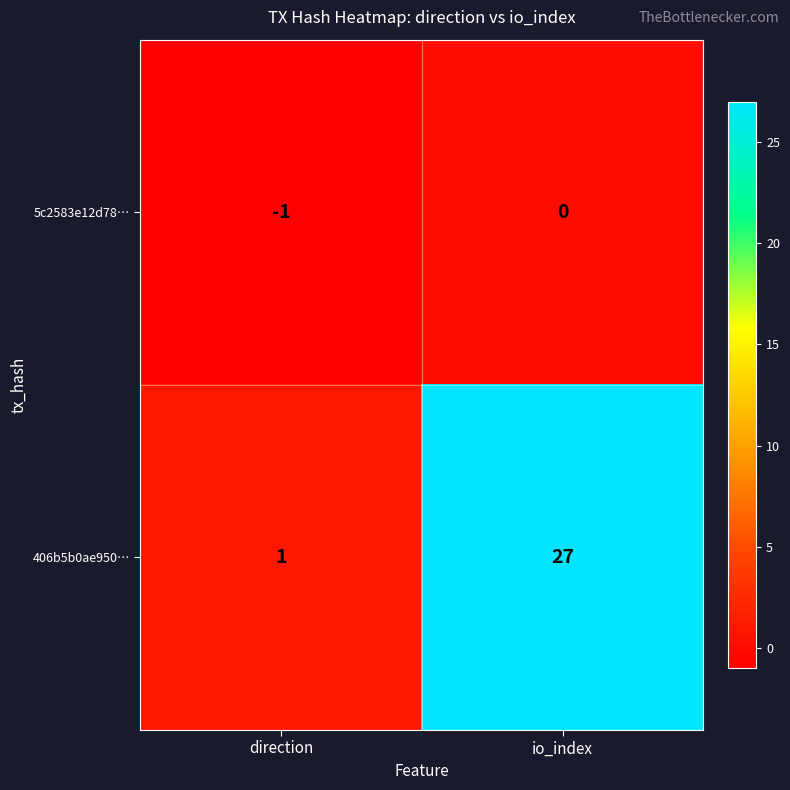

The 406b5b0ae950… series shows 11 at io_index. True or false?

False